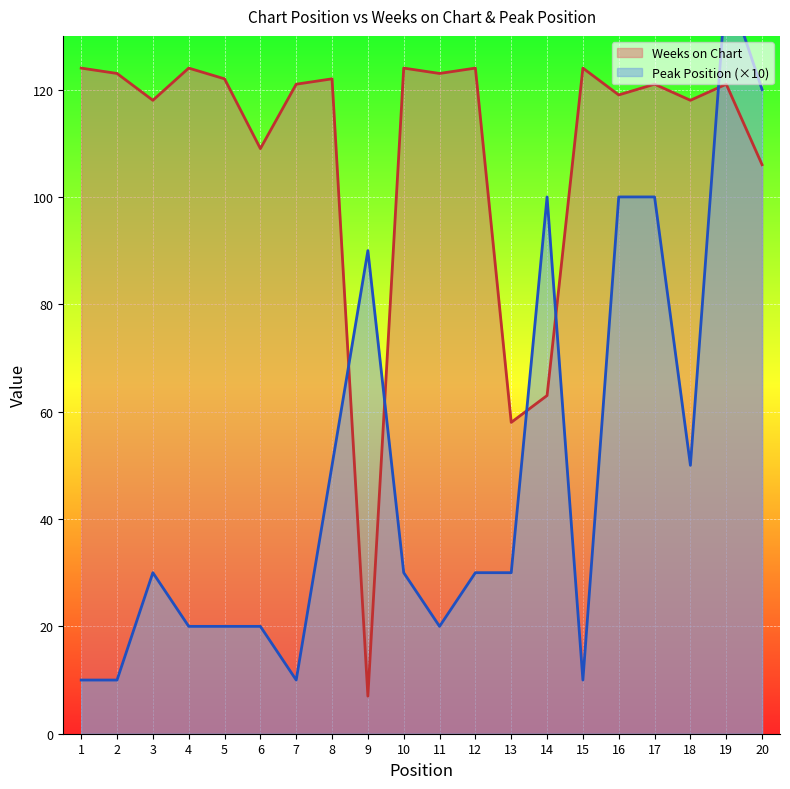

Reading left to right, what are all the values shown in this chart?

Weeks on Chart: 124	123	118	124	122	109	121	122	7	124	123	124	58	63	124	119	121	118	121	106
Peak Position: 10	10	30	20	20	20	10	50	90	30	20	30	30	100	10	100	100	50	140	120